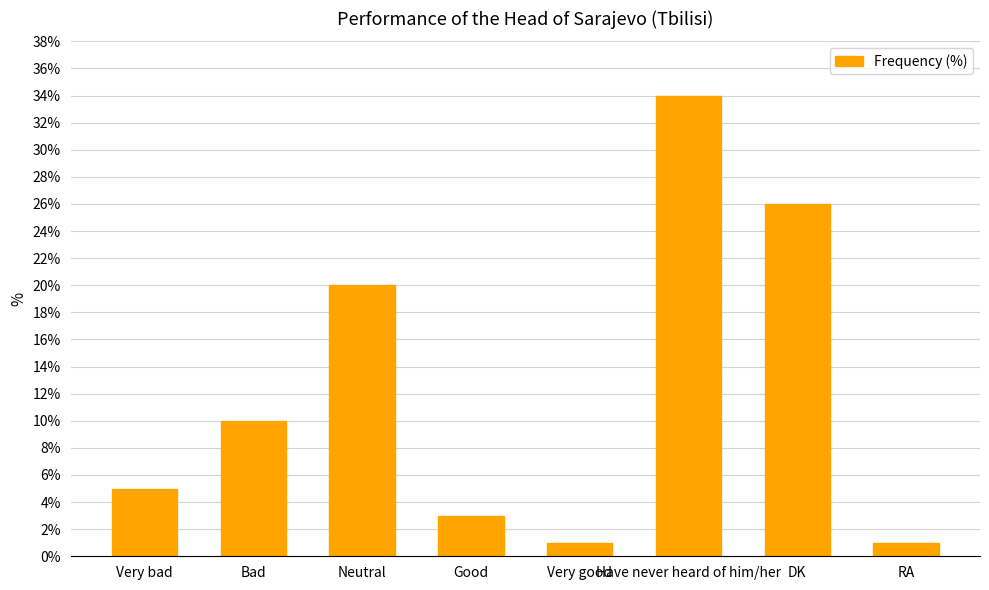

At which label is the value closest to 17?

Neutral